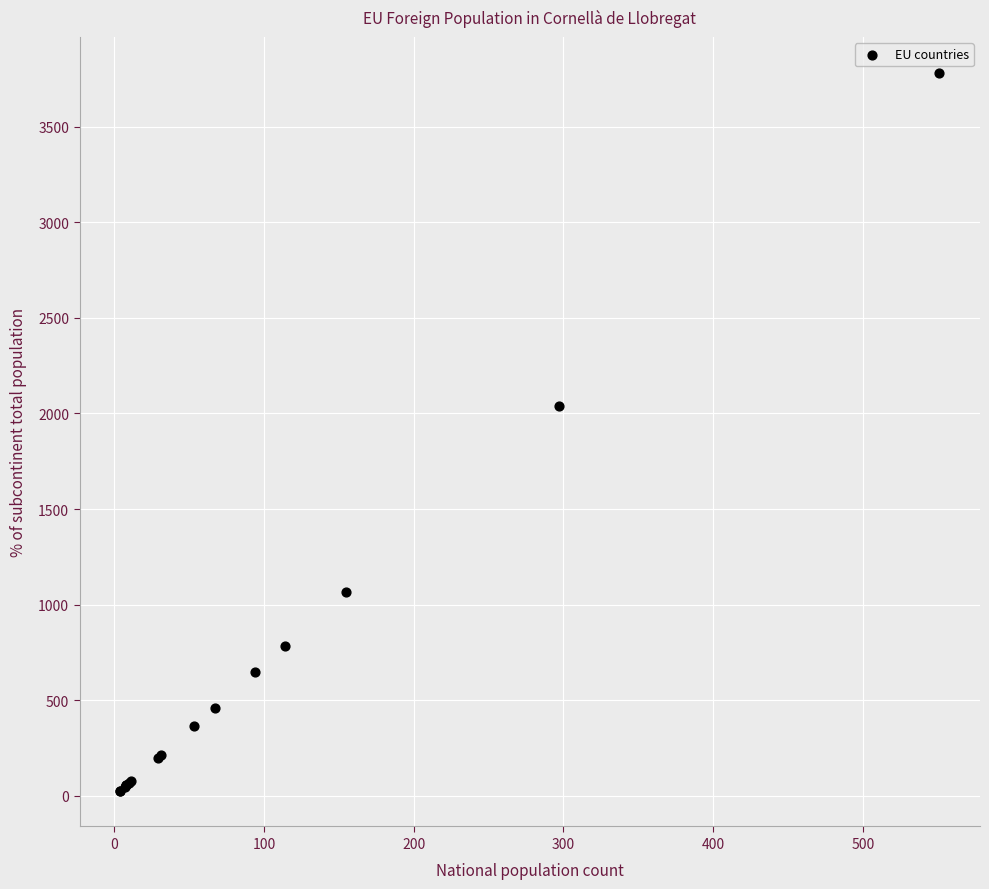

What Y value in the scatter plot is closest to 1904?

2038